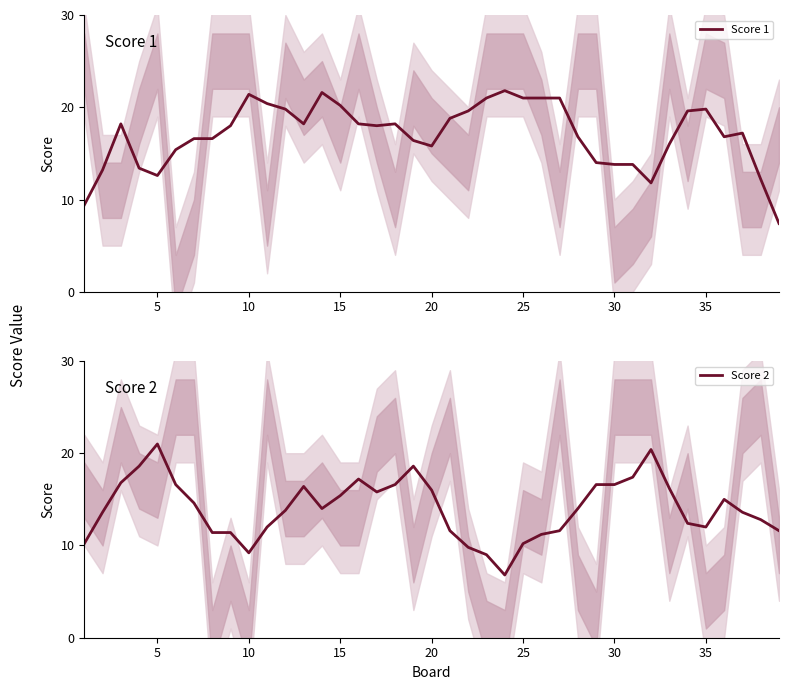

What is the highest value of the Score 1 series?

21.8